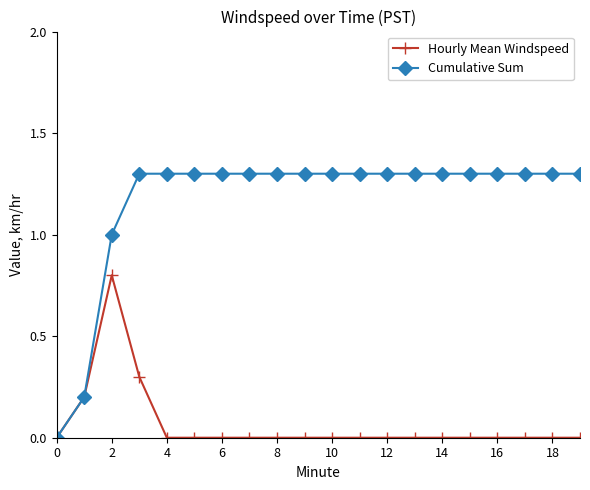

How many Cumulative Sum values are between 1 and 2?

18